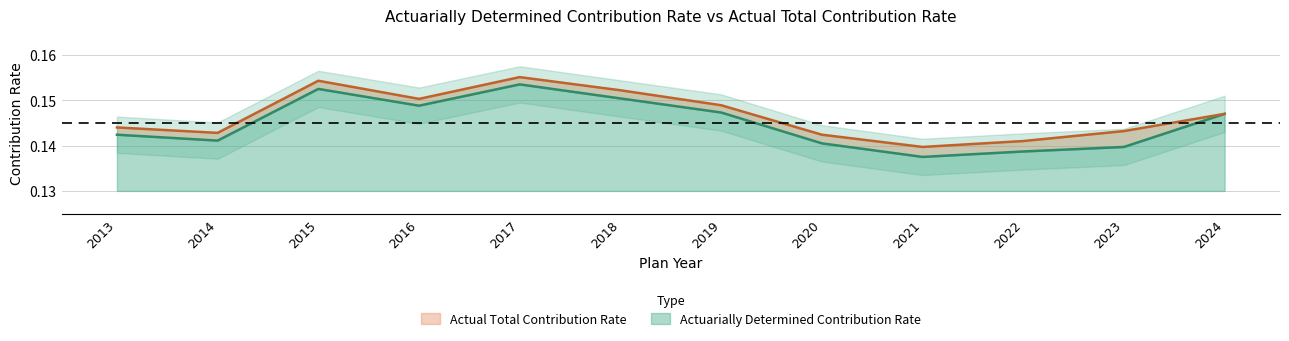

What is the highest value of the Actual Total Contribution Rate series?

0.2